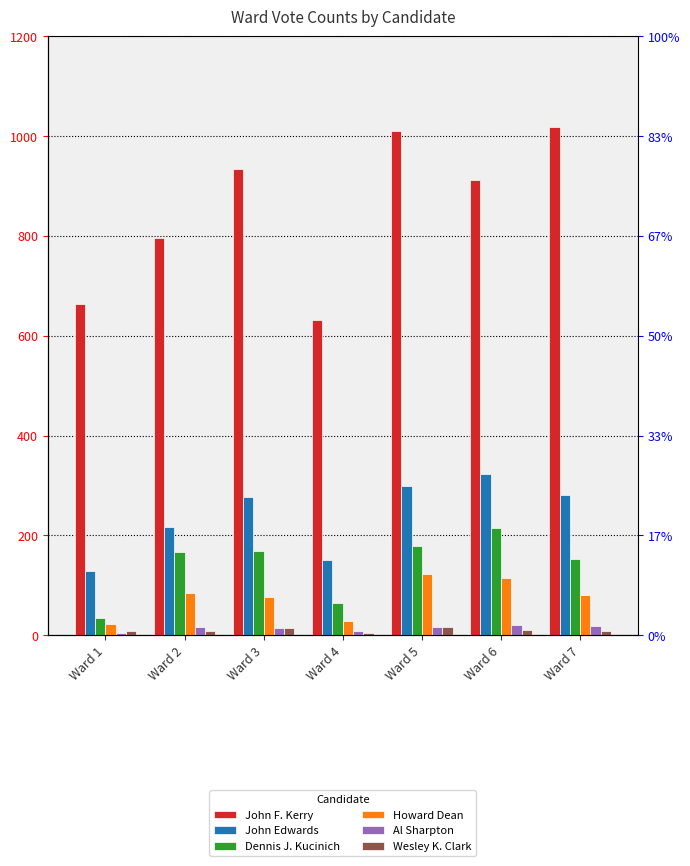

The value of John Edwards at Ward 4 is 207. True or false?

False